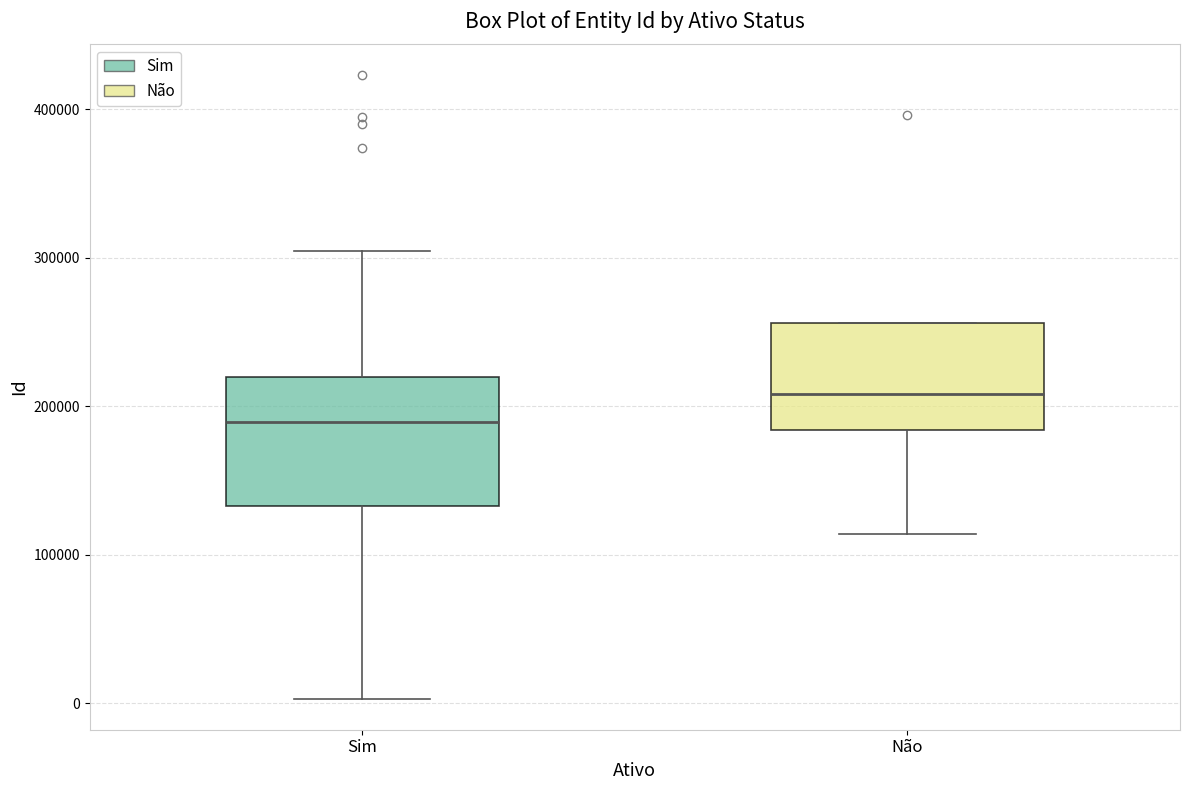

Which box has the lowest median line?

Sim